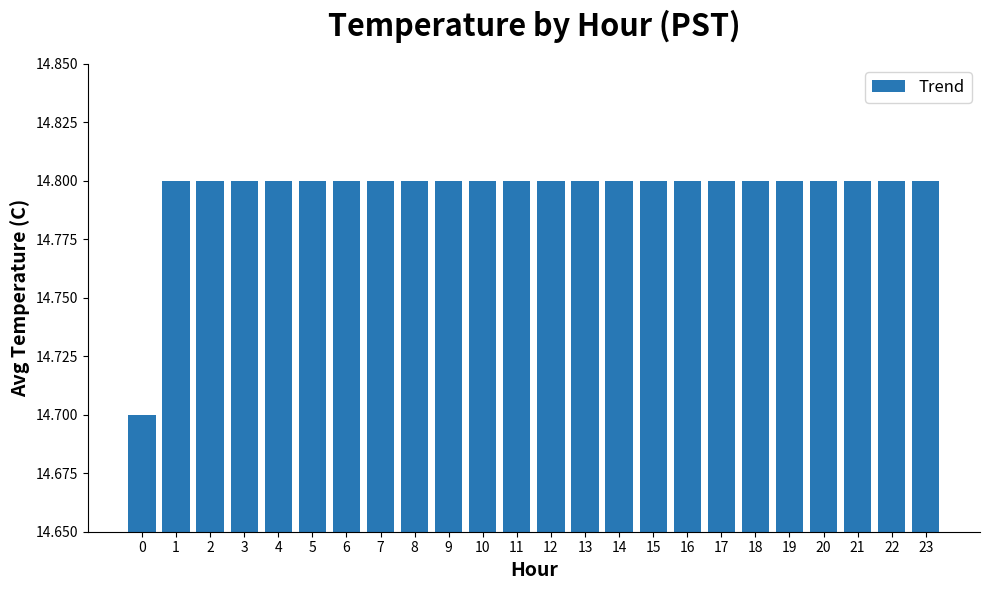

The chart shows a value of 14.8 at 23. True or false?

True